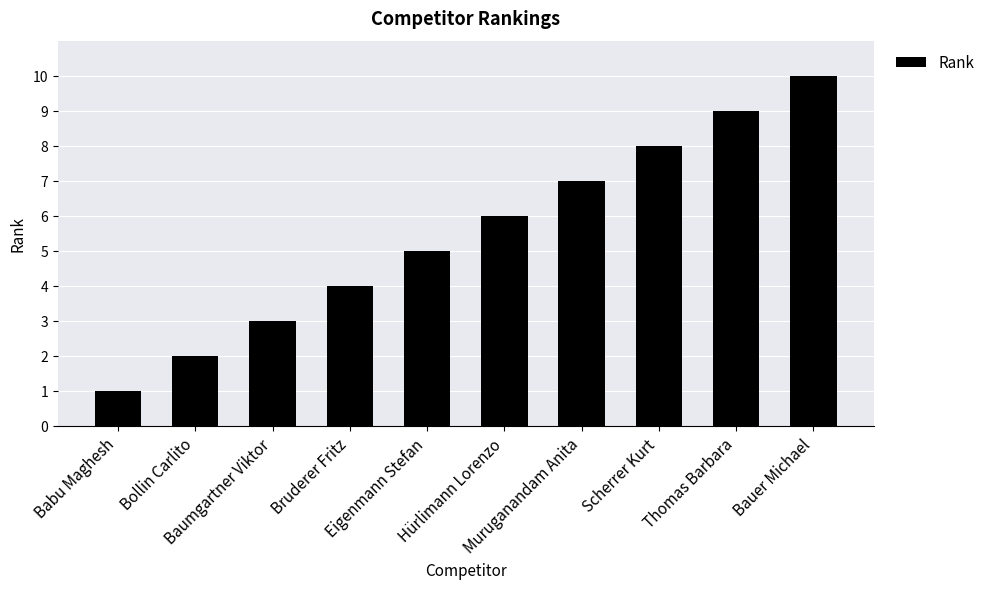

How many data points are less than 6?

5